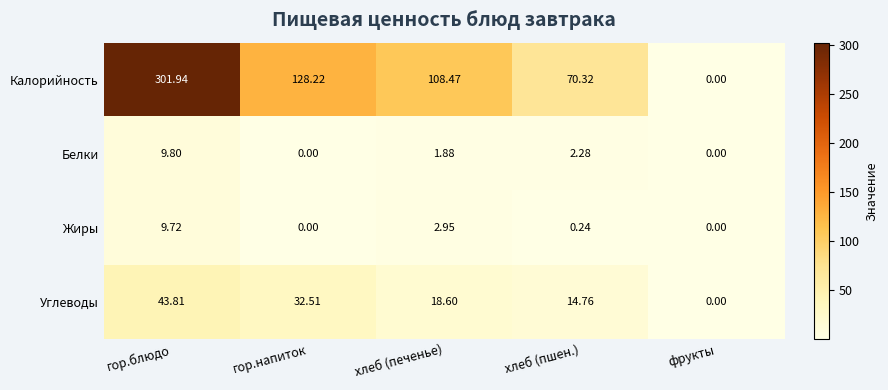

Rank the series at хлеб (пшен.) from lowest to highest value.

Жиры, Белки, Углеводы, Калорийность